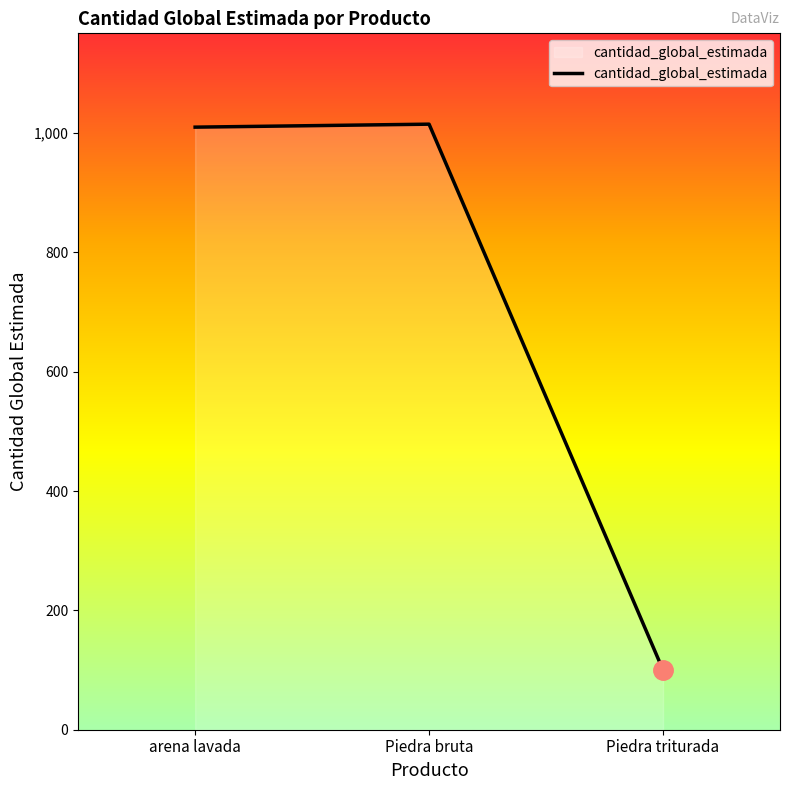

What is the difference between the second highest and minimum values?

910